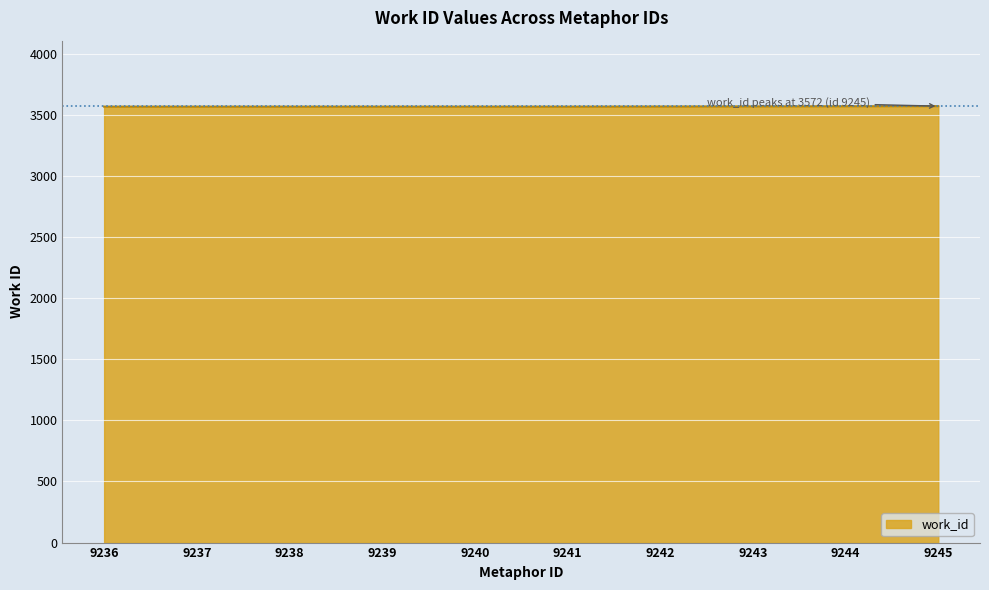

What is the greatest value displayed?

3572